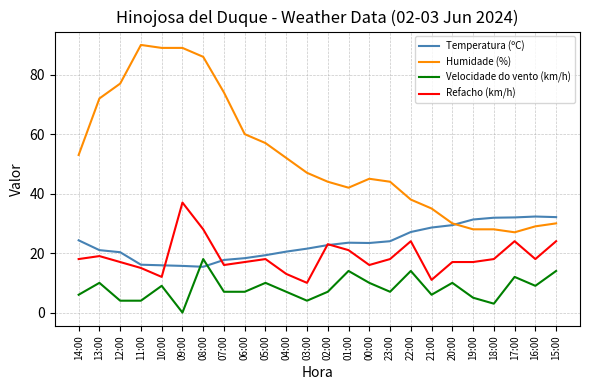

The Temperatura (ºC) series shows 36.6 at 22:00. True or false?

False